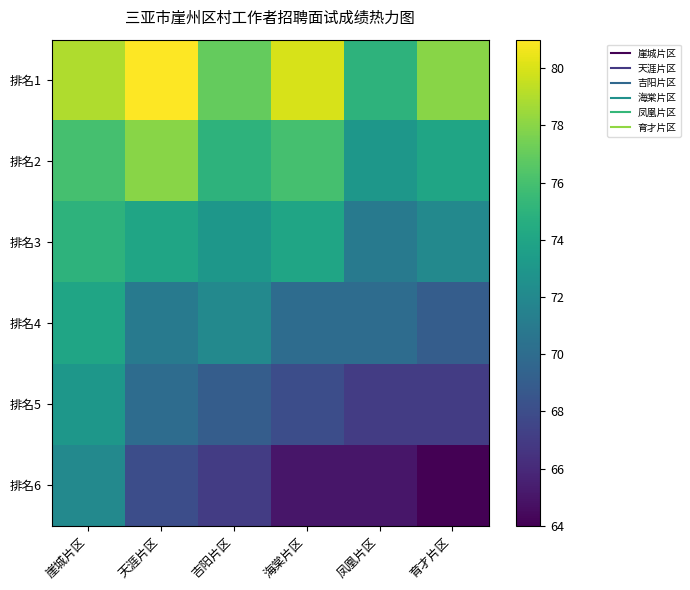

Which series has the largest total across all categories?

排名1